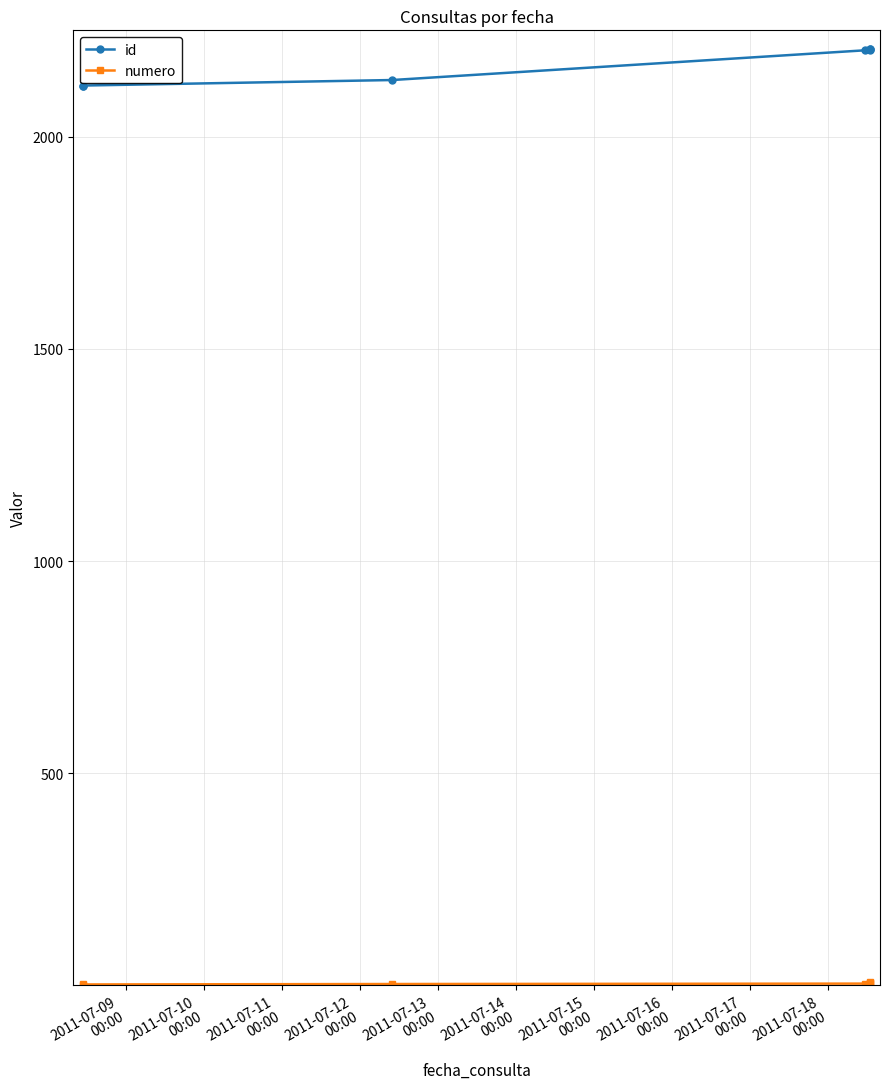

Which series has the largest total across all categories?

id